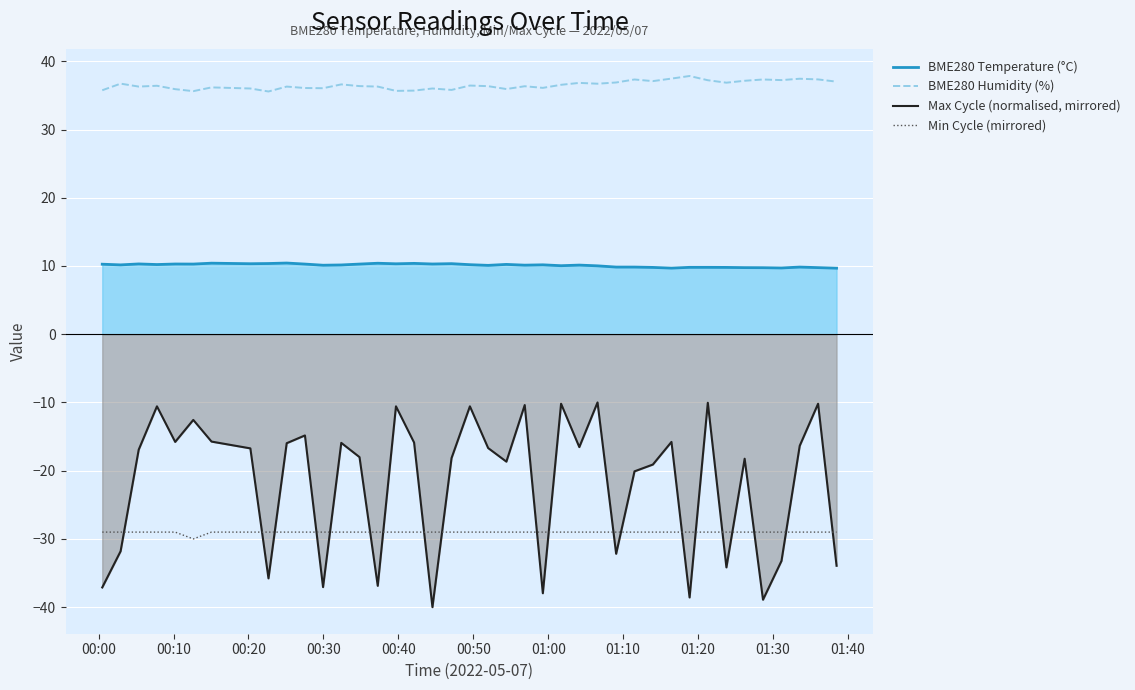

Which series has the largest total across all categories?

BME280 Humidity (%)